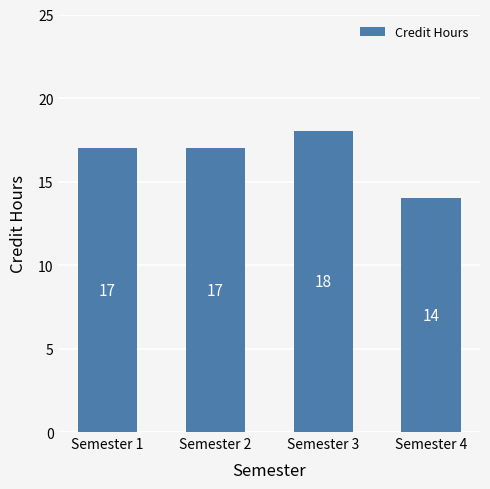

Reading left to right, what are all the values shown in this chart?

17	17	18	14